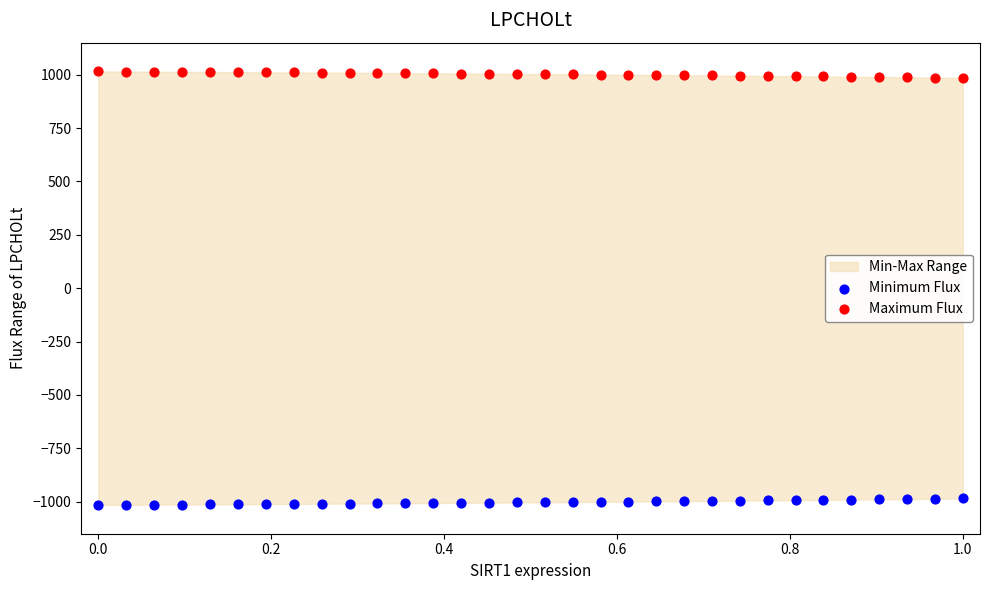

Across all data points, what is the range of Y values (max minus min)?

2030.0